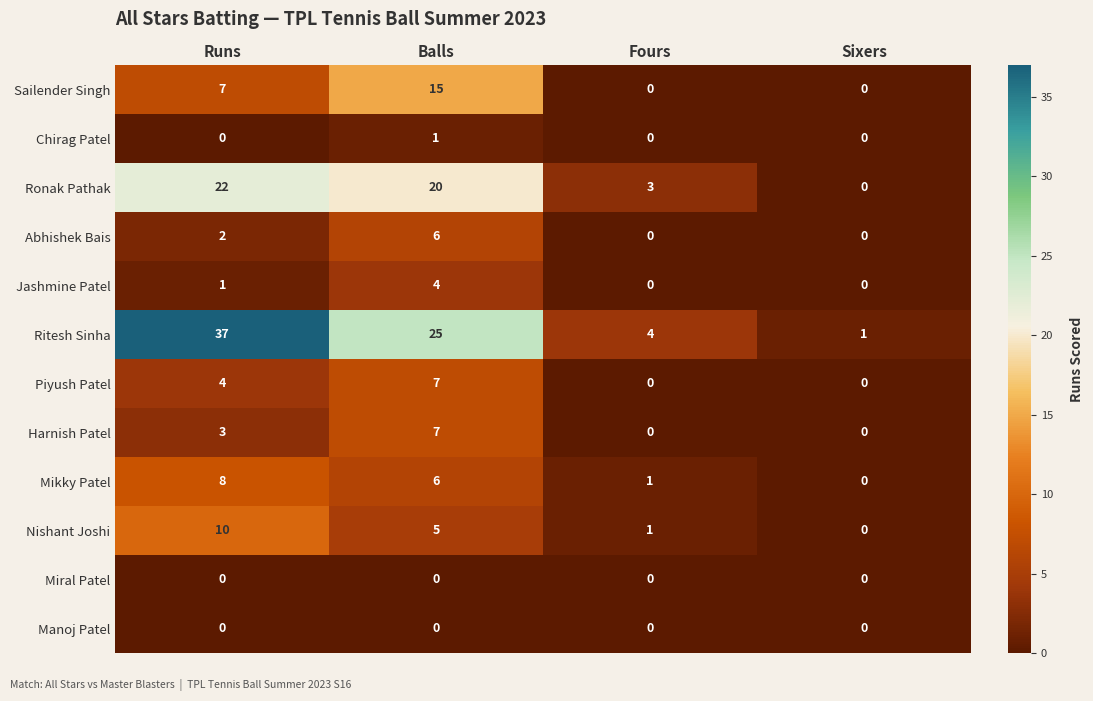

At which category is the sum across all series the highest?

Balls